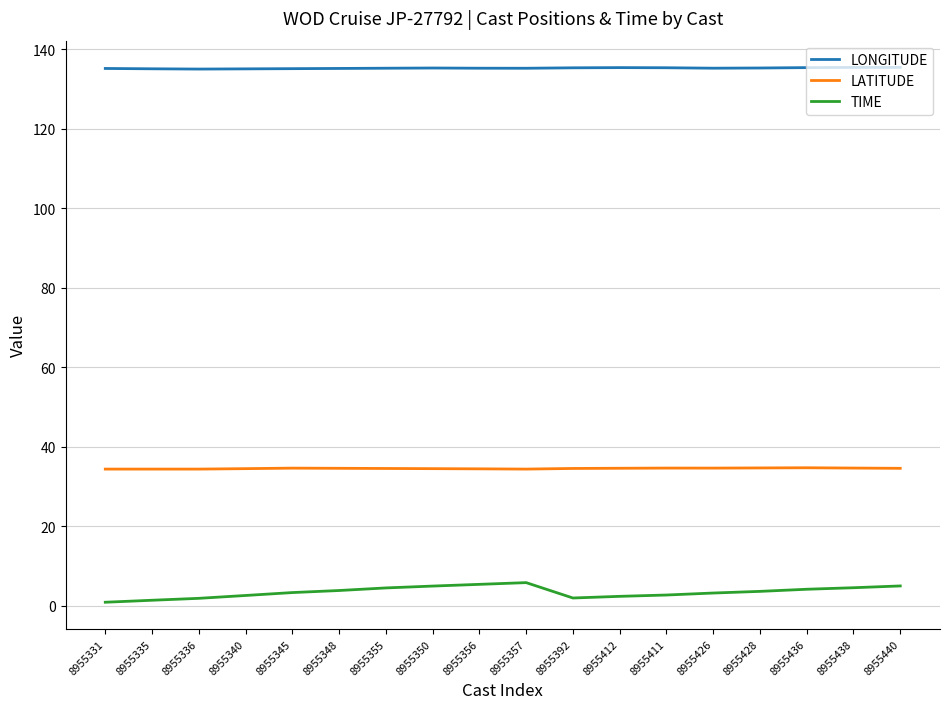

What is the total value across all series at 8955355?

174.1